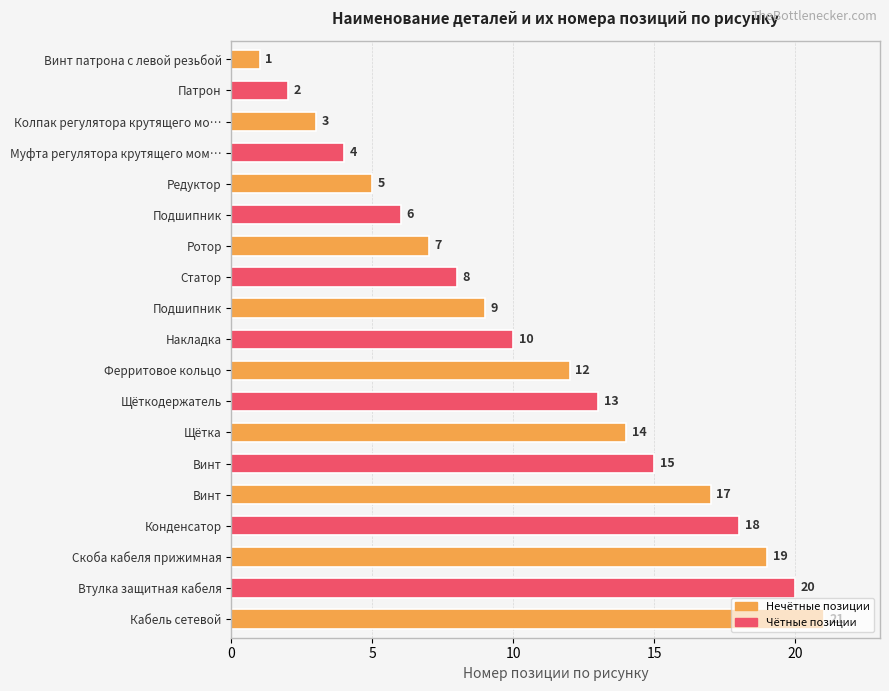

How many values are below 10?

9